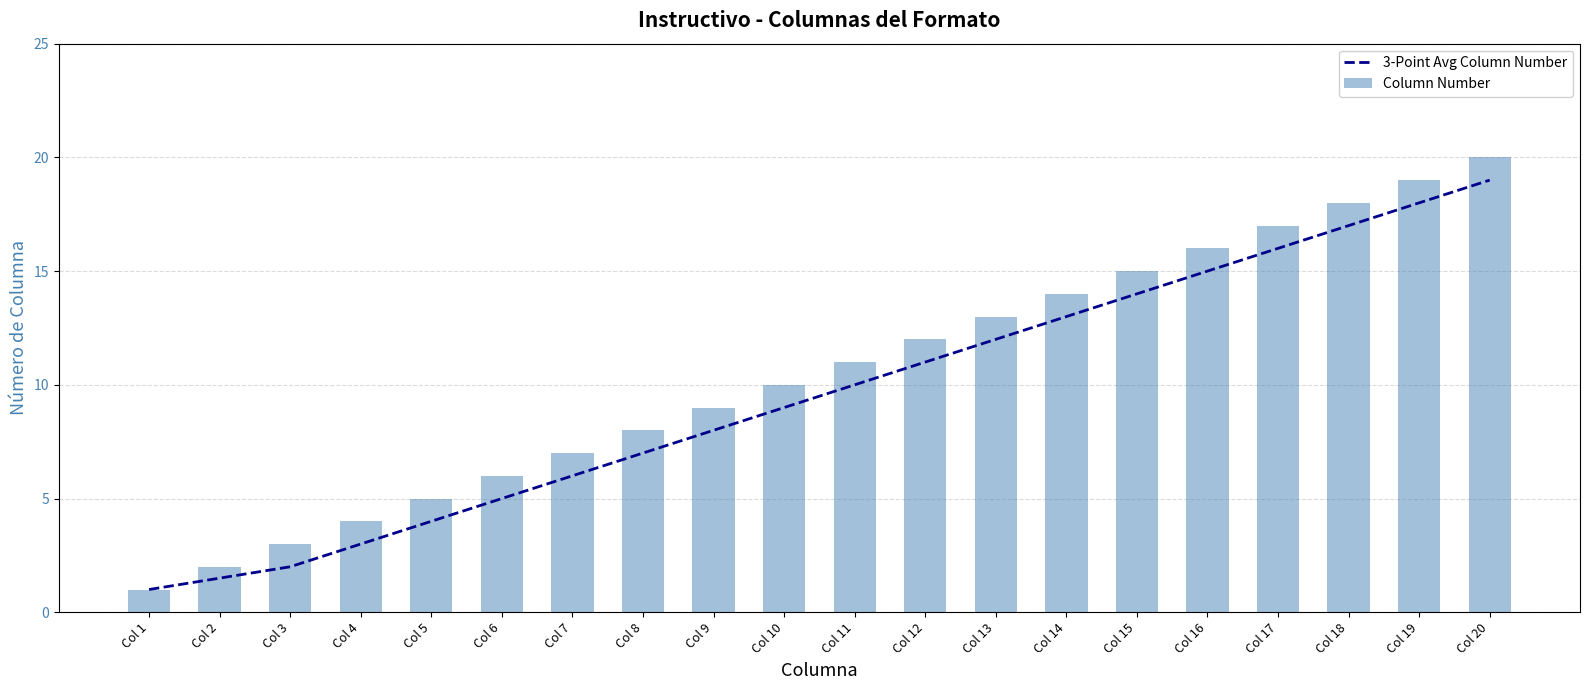

Reading left to right, what are all the values shown in this chart?

3-Point Avg Column Number: 1.0	1.5	2.0	3.0	4.0	5.0	6.0	7.0	8.0	9.0	10.0	11.0	12.0	13.0	14.0	15.0	16.0	17.0	18.0	19.0
Column Number: 1.0	2.0	3.0	4.0	5.0	6.0	7.0	8.0	9.0	10.0	11.0	12.0	13.0	14.0	15.0	16.0	17.0	18.0	19.0	20.0